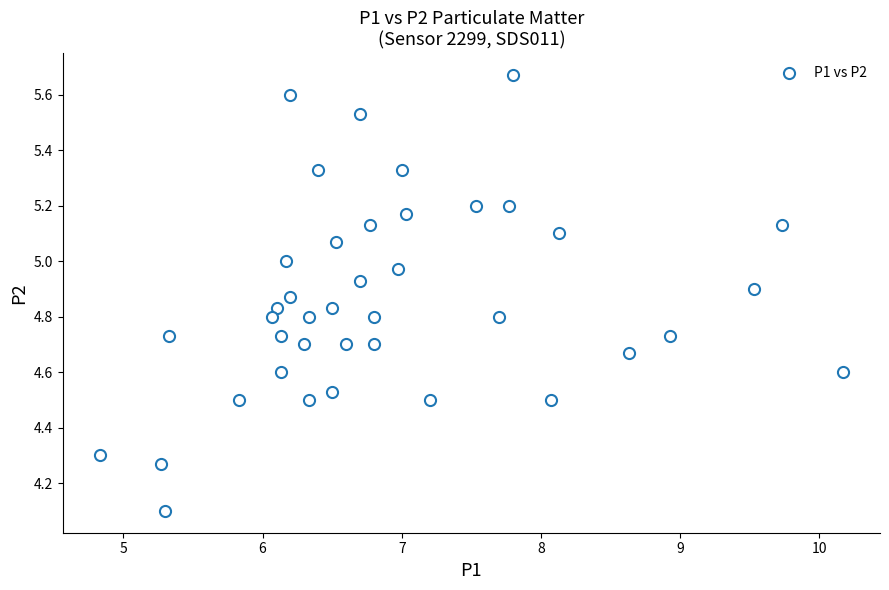

What Y value in the scatter plot is closest to 4?

4.1